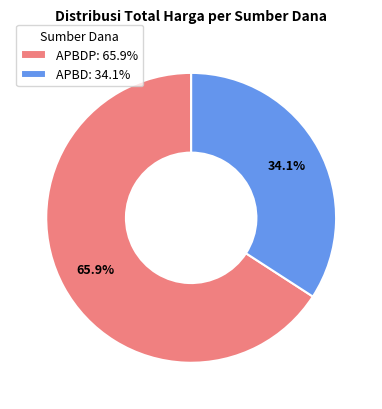

Does APBDP: 65.9% account for over 50% of the chart?

Yes